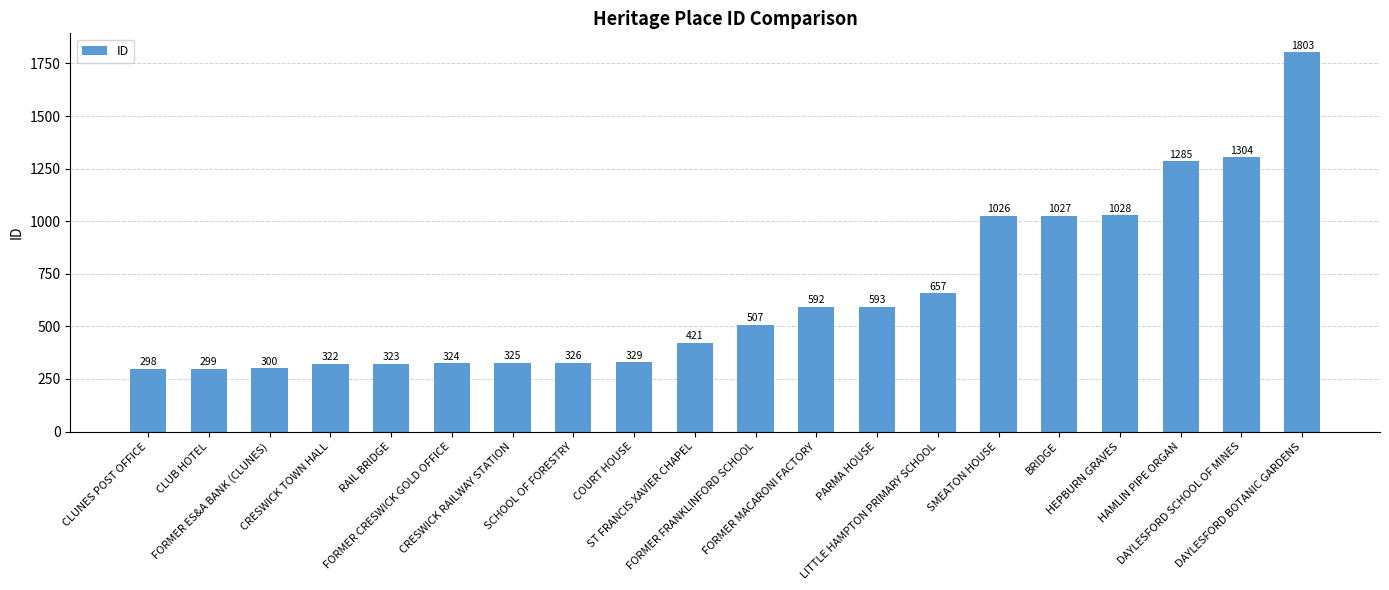

Reading left to right, transcribe all the data shown in this chart.

298	299	300	322	323	324	325	326	329	421	507	592	593	657	1026	1027	1028	1285	1304	1803